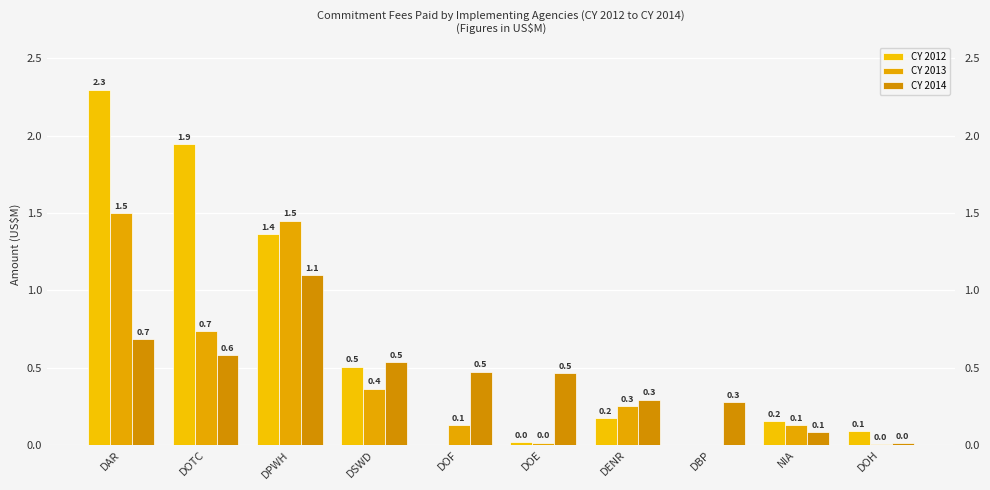

How many series are shown in this chart?

3